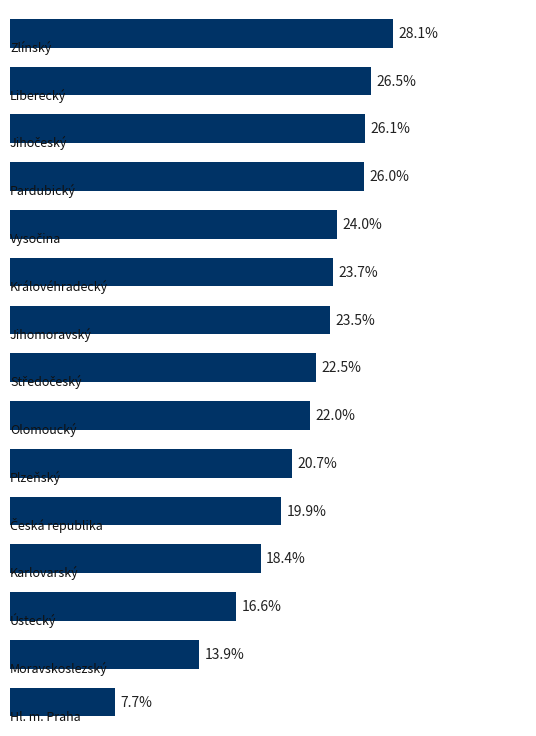

Are the bars horizontal?

Yes